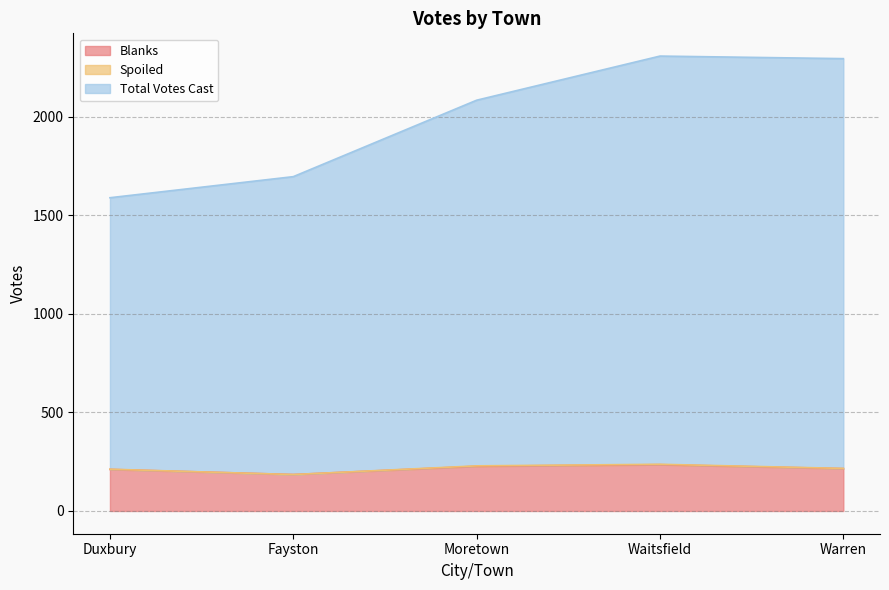

The Blanks series shows 227 at Moretown. True or false?

True